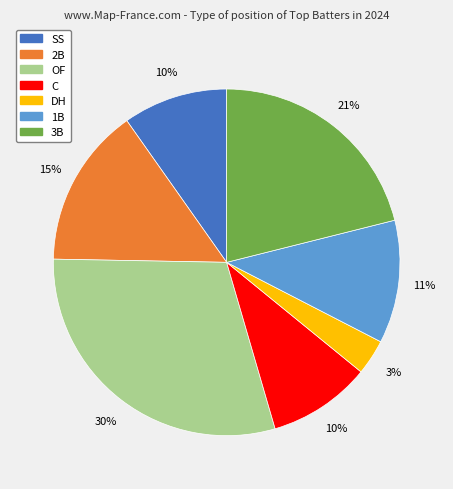

Is there any slice that represents more than half of the pie?

No